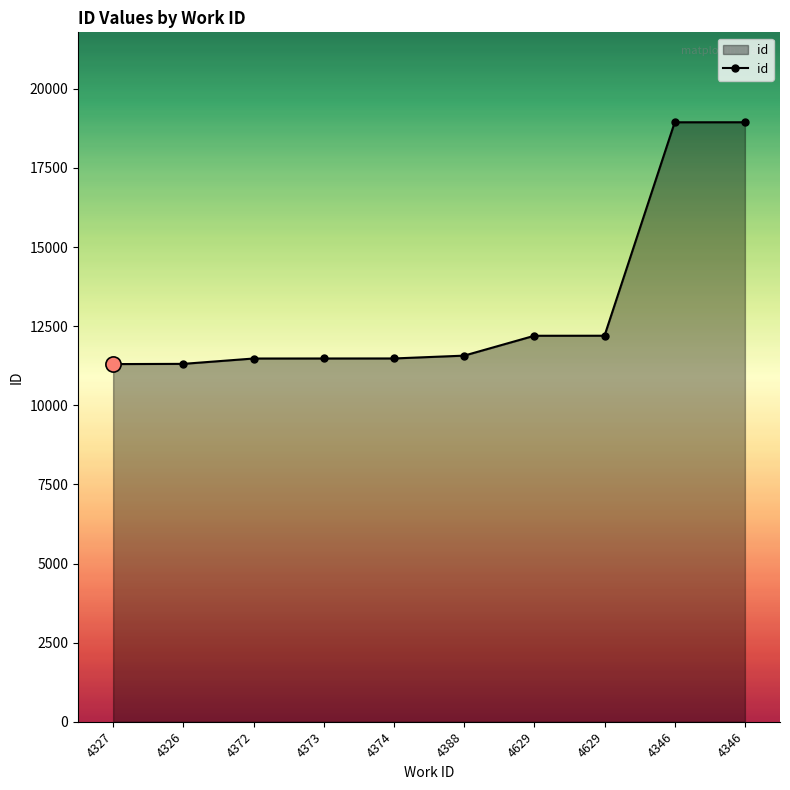

What is the ratio of the value at 4346 to the value at 4388?

1.6